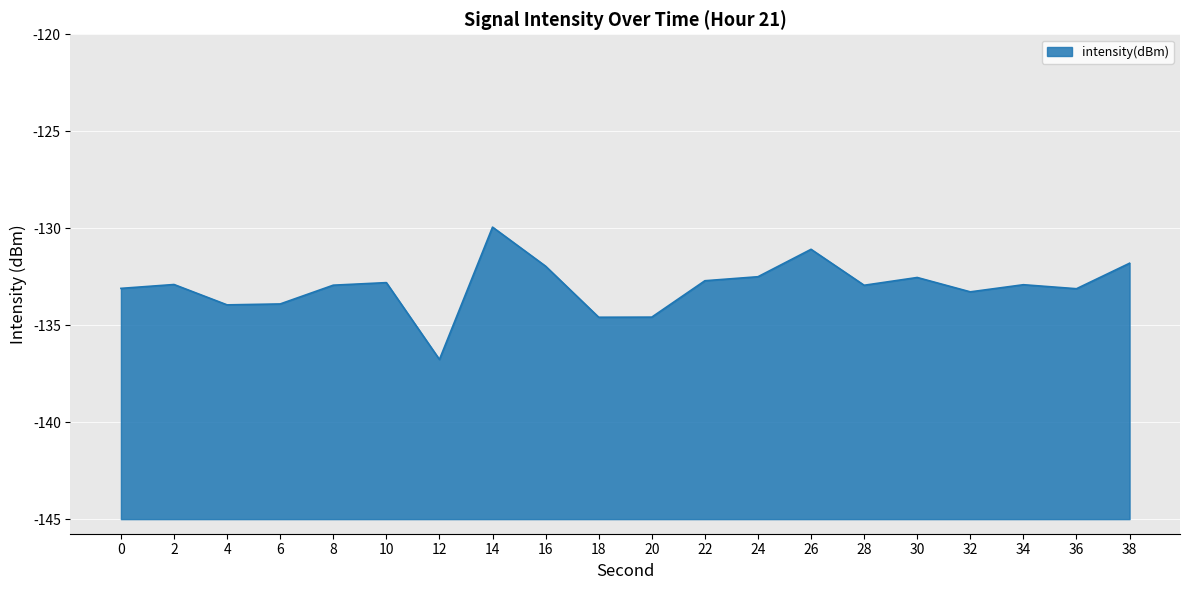

Does the chart display data point markers on the line(s)?

No